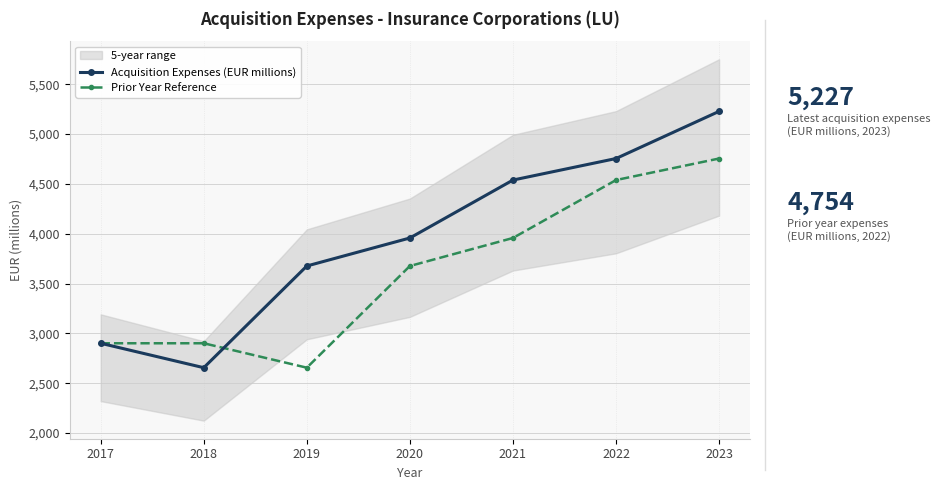

At which category does Prior Year Reference reach its first local valley?

2019